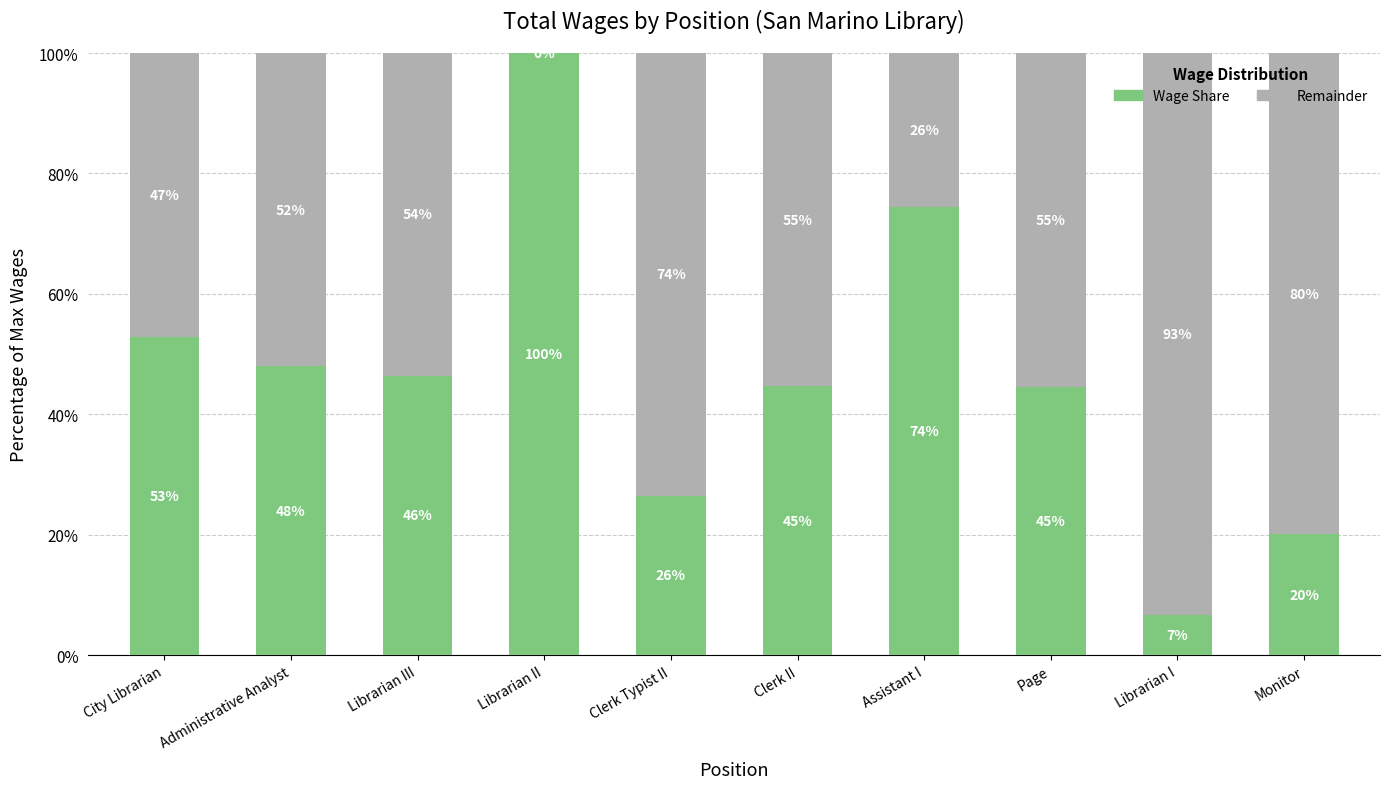

Are the bars grouped side by side (vs. stacked)?

No